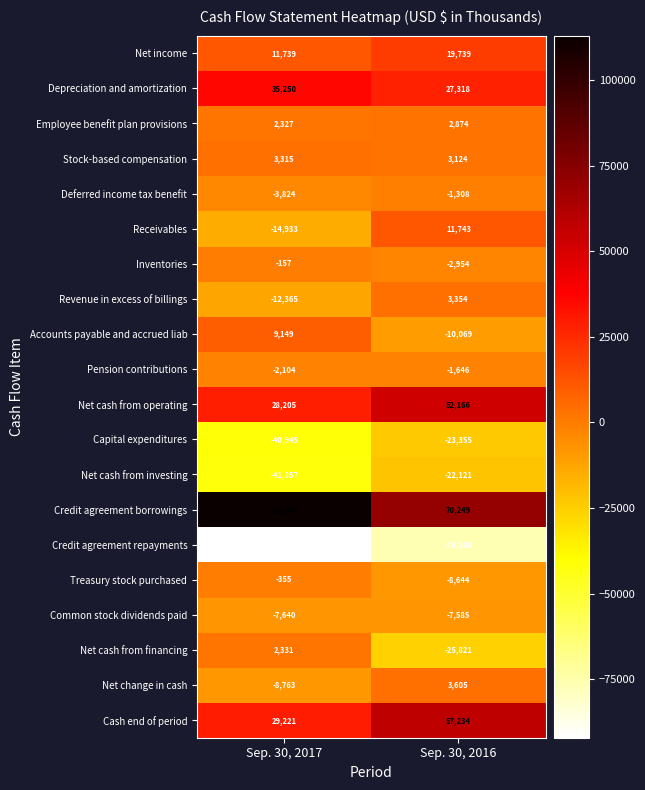

What is the sum of the Receivables values at Sep. 30, 2017 and Sep. 30, 2016?

-3190